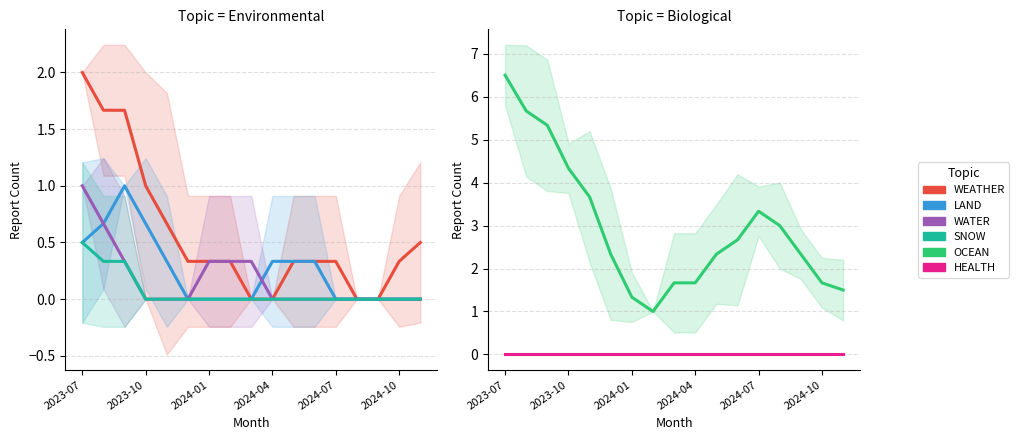

Does the chart have visible grid lines?

Yes